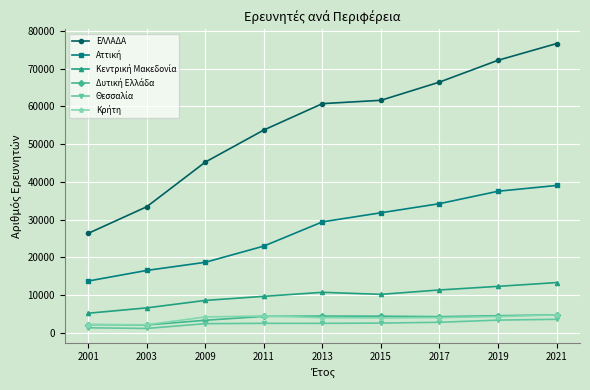

Which category has the highest value across all series?

2021